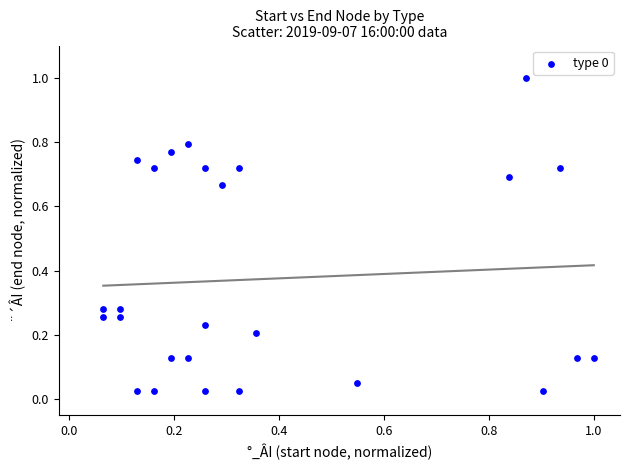

What is the range of Y values (max minus min)?

1.0